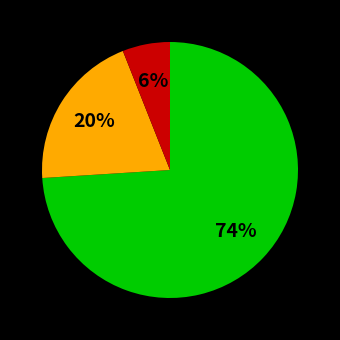

Is there any slice that represents more than half of the pie?

Yes